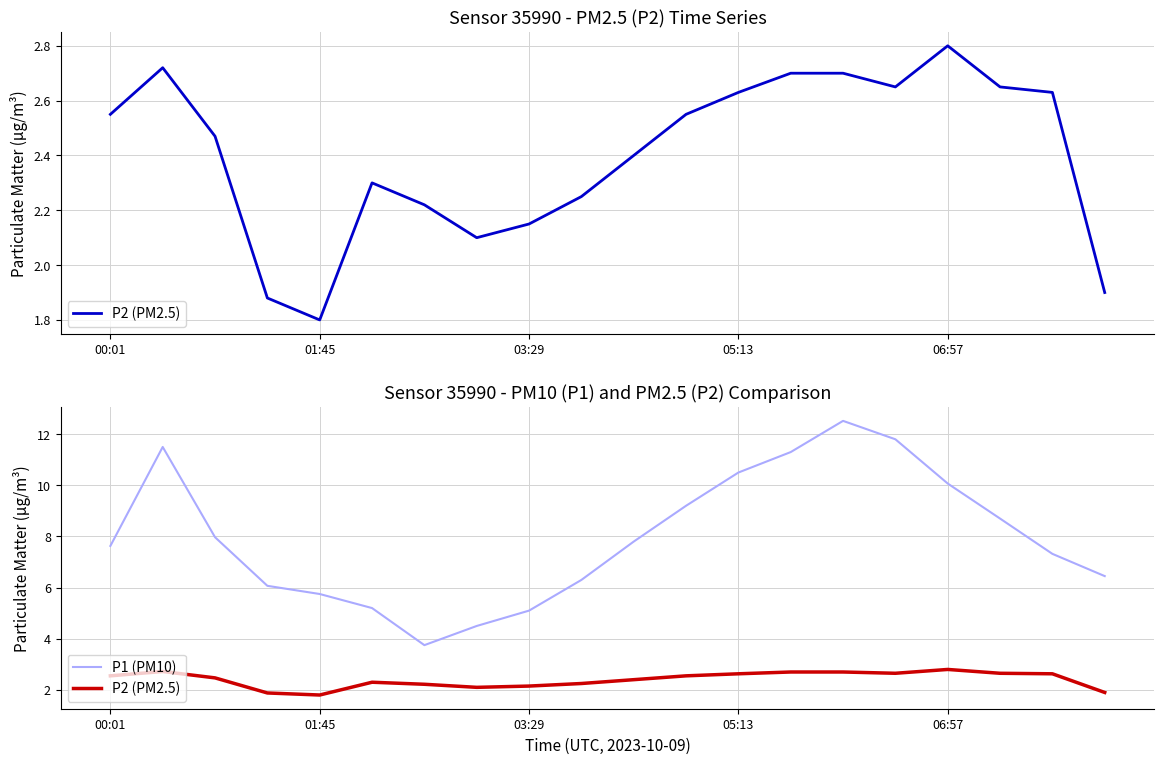

Rank the series by their maximum value, from highest to lowest.

P1 (PM10), P2 (PM2.5)